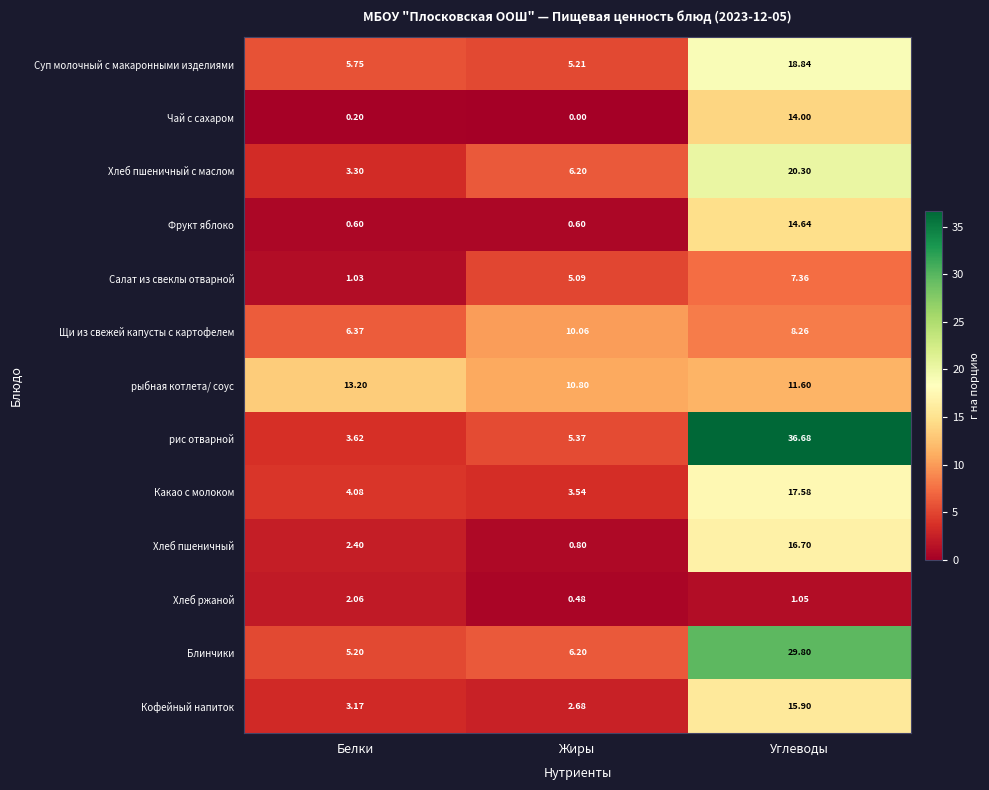

List the labels in order of Хлеб ржаной value, largest first.

Белки, Углеводы, Жиры